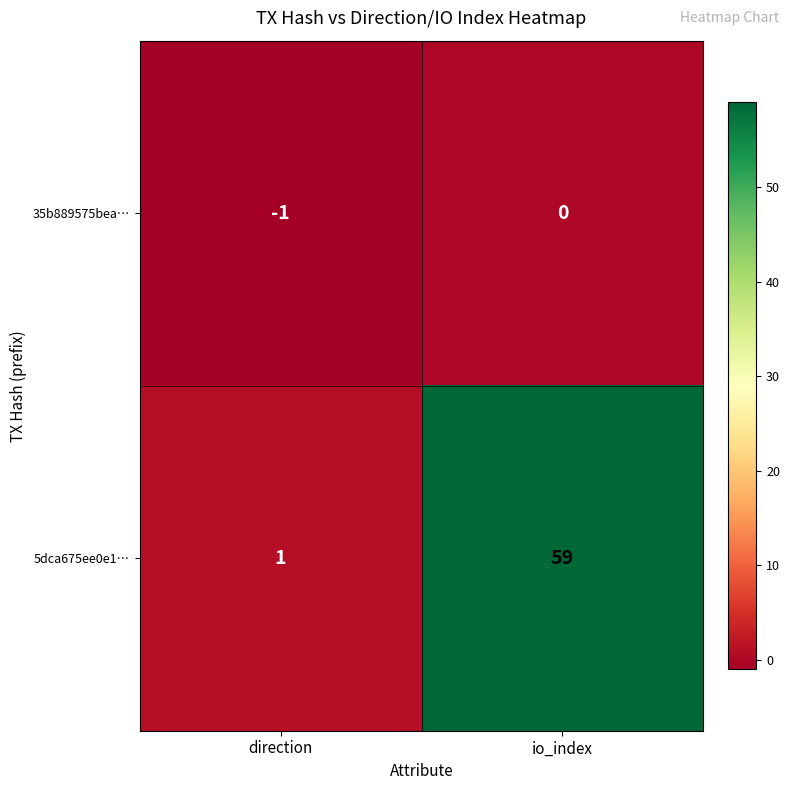

Which category has the highest value in the 35b889575bea… series?

io_index